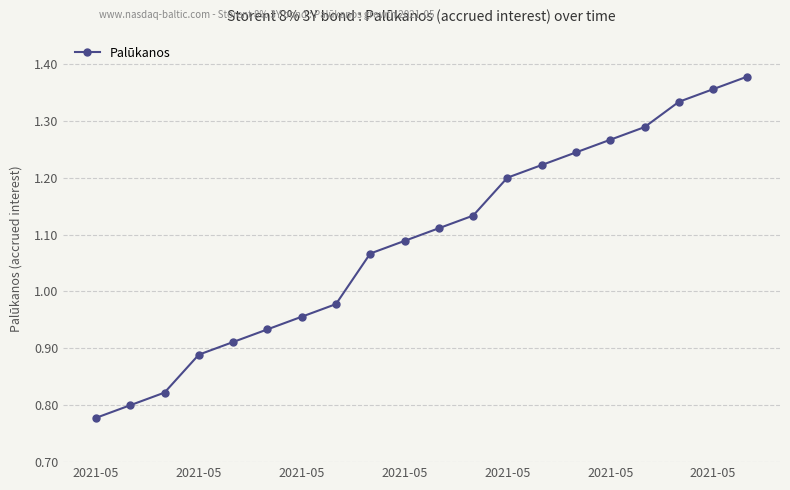

True or false: there are more than 1 points higher than both neighbors.

False